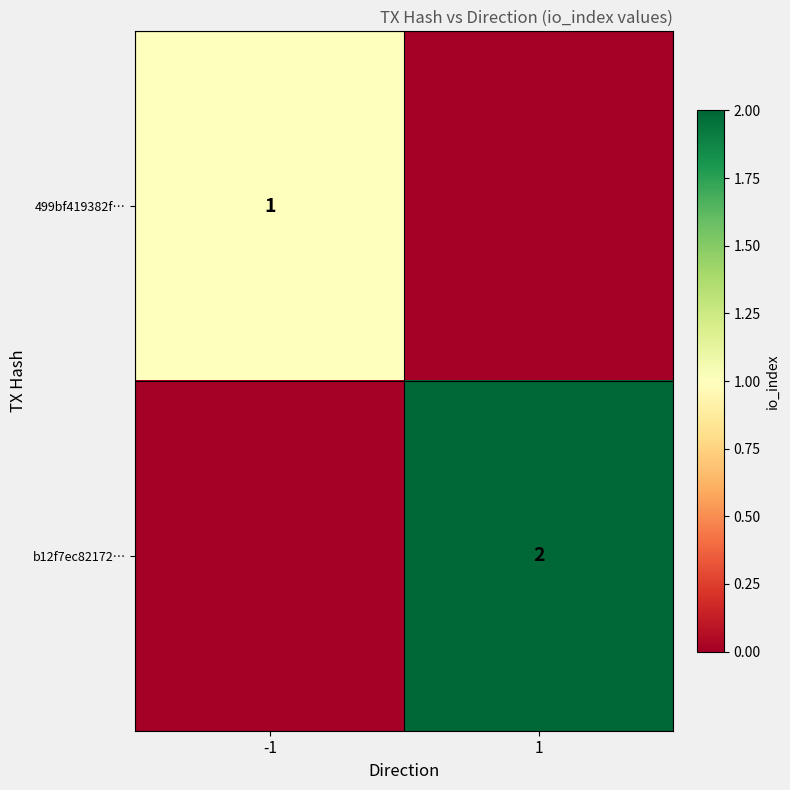

The value of 499bf419382f… at -1 is 1. True or false?

True